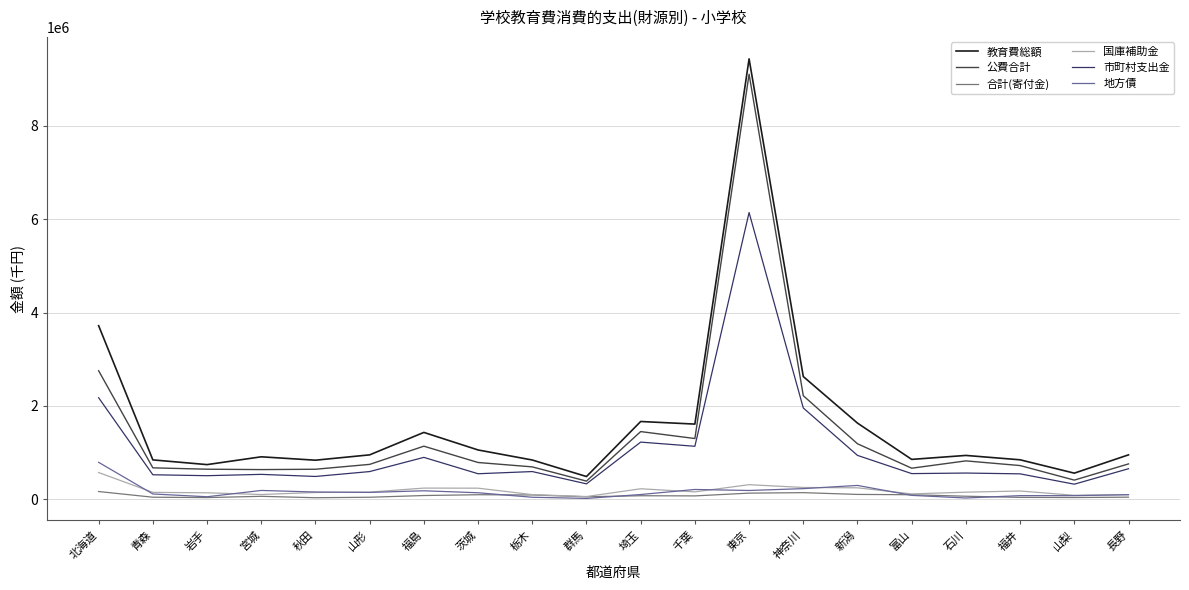

What is the difference between the maximum and minimum values in the 合計(寄付金) series?

132681